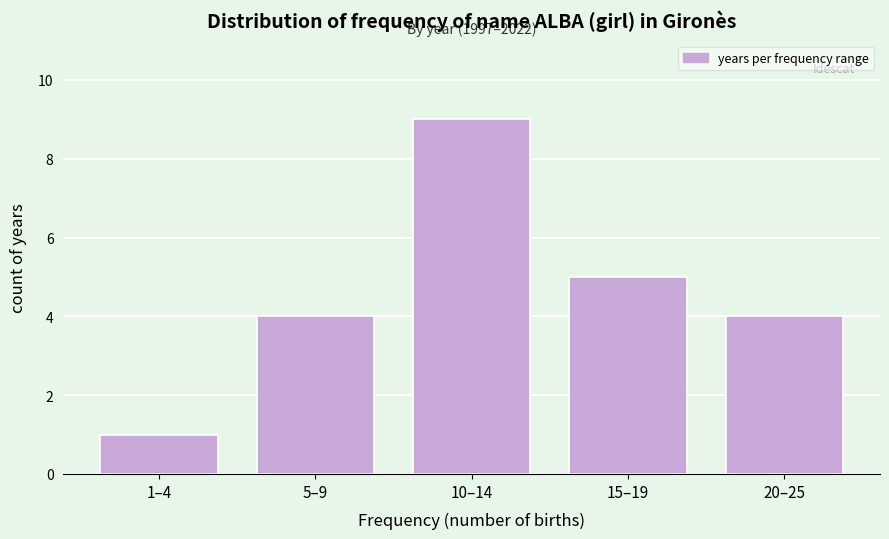

Reading left to right, what are all the values shown in this chart?

1	4	9	5	4